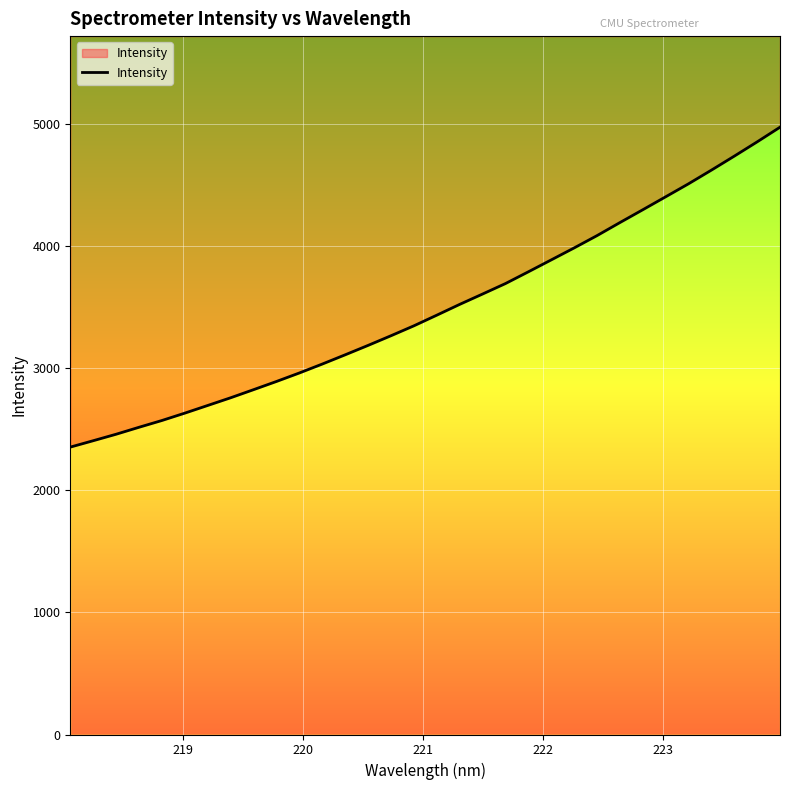

What is the difference between the maximum and minimum values?

2621.0